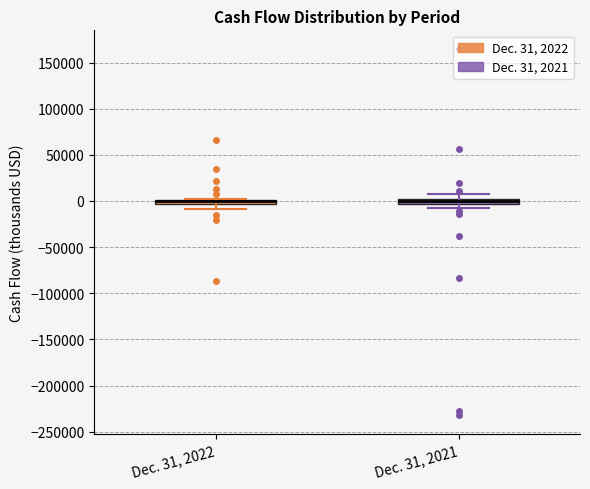

Where is the upper edge of the box for Dec. 31, 2022 on the y-axis? The values are not printed on the chart, so give them approximately, as read against the axis.

0